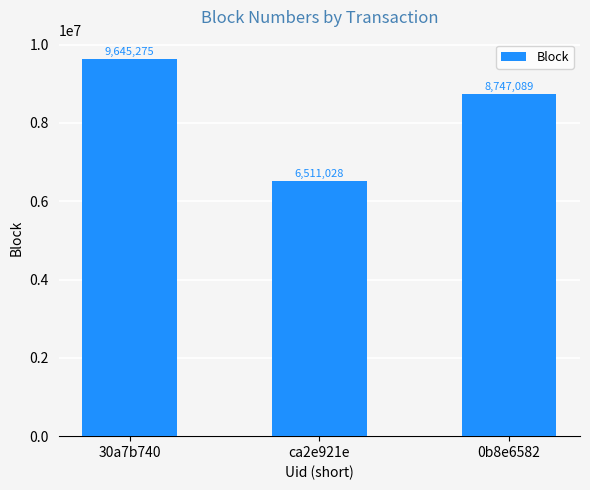

Between ca2e921e and 30a7b740, which is larger?

30a7b740